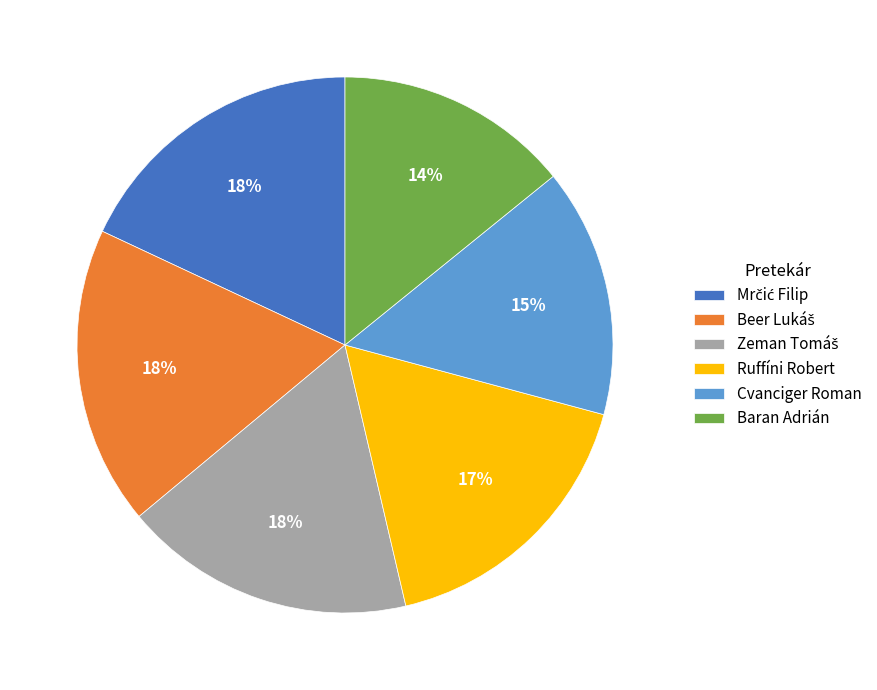

Does any single category account for the majority?

No